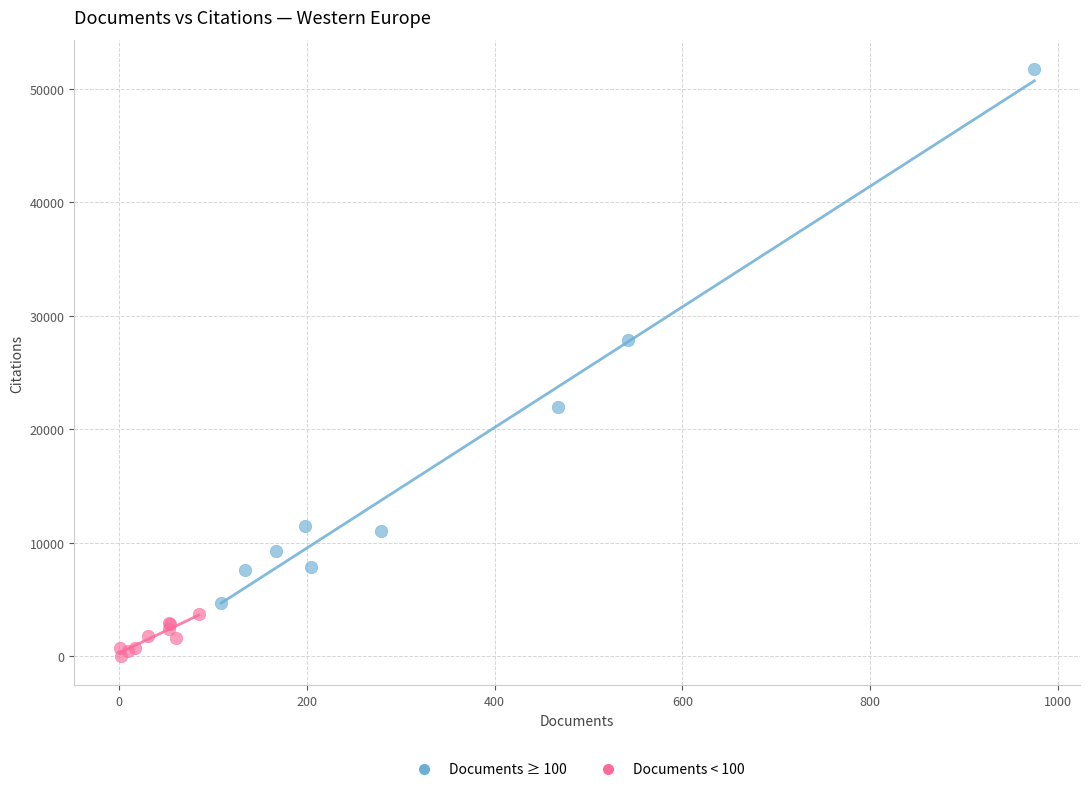

What are all the series names shown in the legend?

Documents ≥ 100, Documents < 100